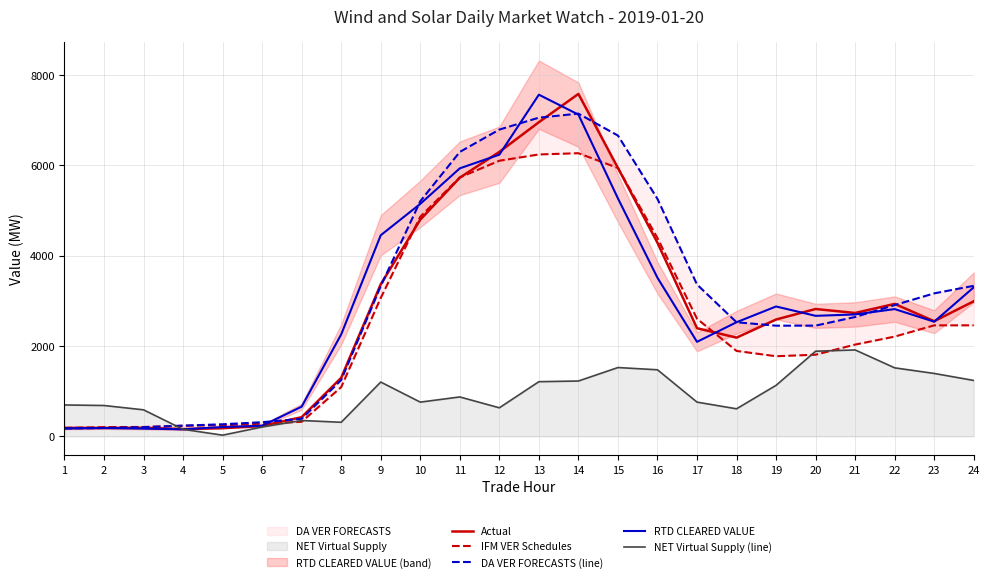

What is the smallest value displayed?

25.9